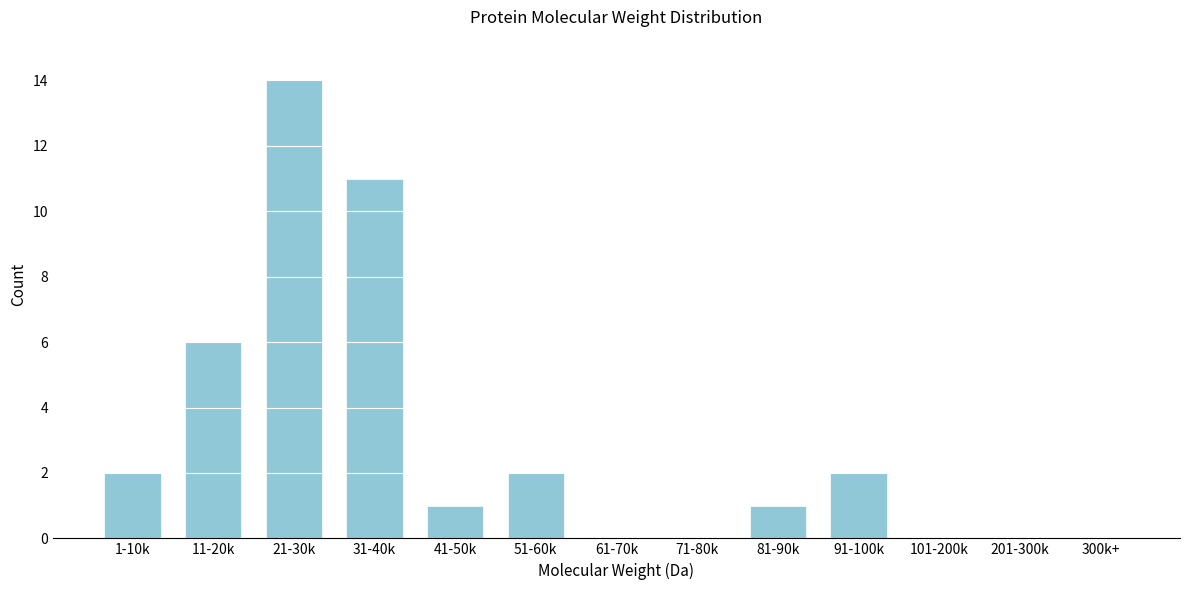

Reading left to right, what are all the values shown in this chart?

1-10k=2	11-20k=6	21-30k=14	31-40k=11	41-50k=1	51-60k=2	61-70k=0	71-80k=0	81-90k=1	91-100k=2	101-200k=0	201-300k=0	300k+=0